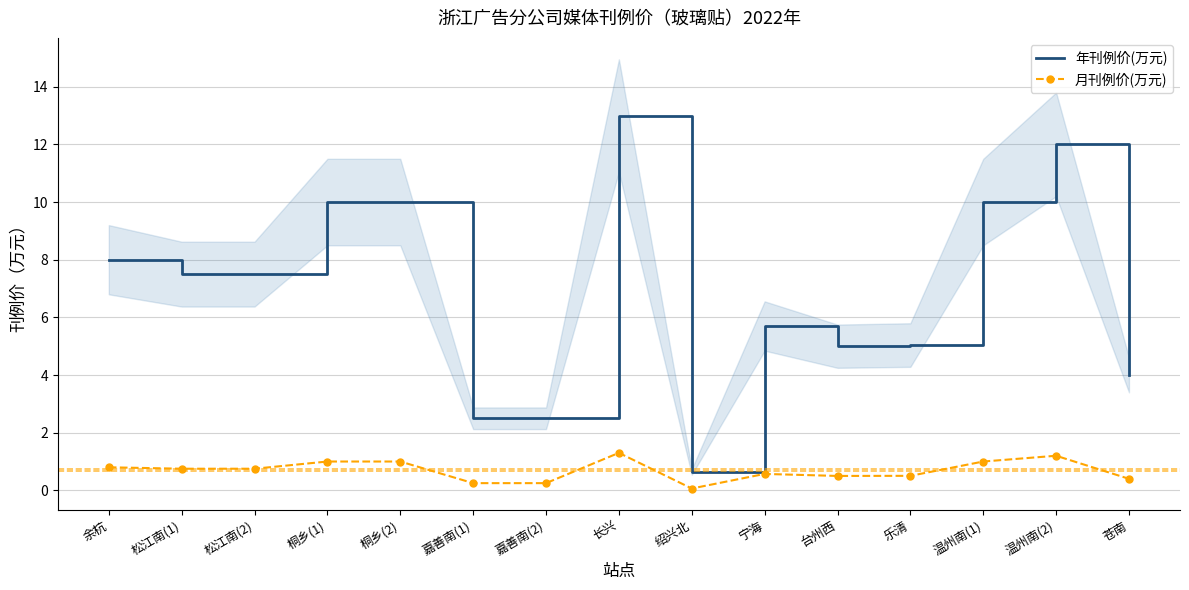

At which category does 年刊例价(万元) reach its first local peak?

长兴